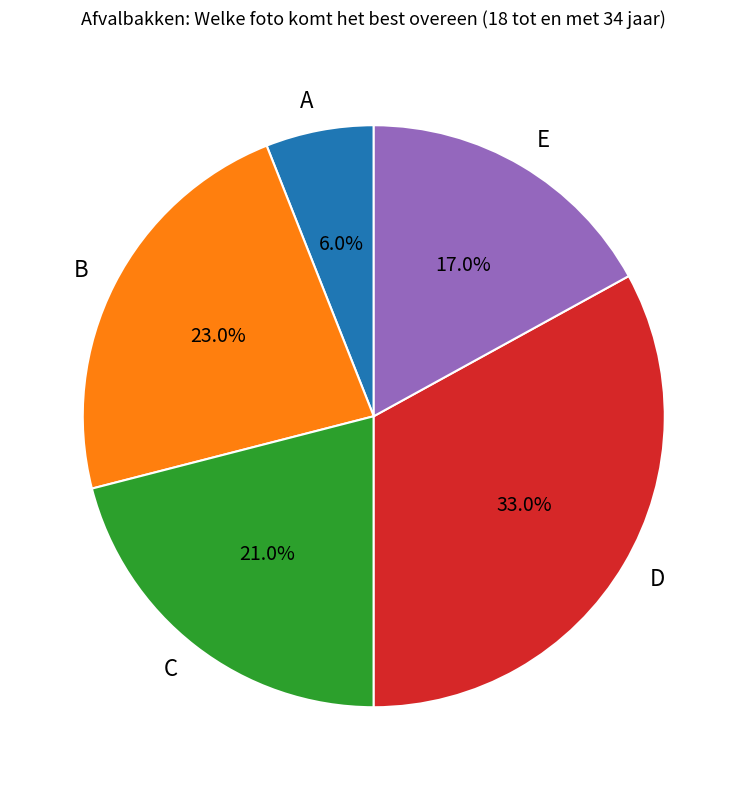

Does any single category account for the majority?

No